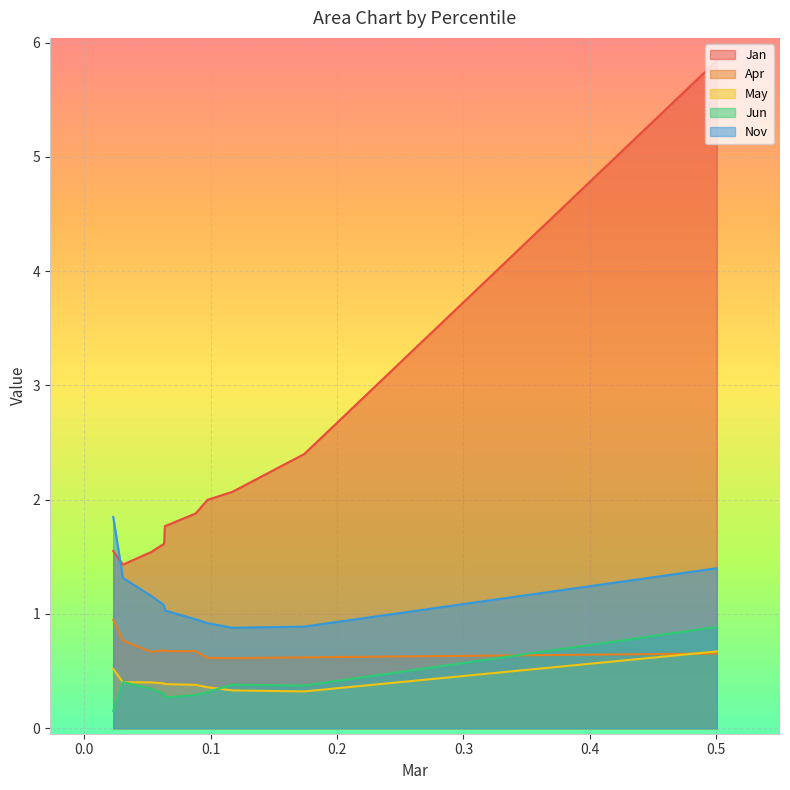

Which series has the largest range (max minus min)?

Jan